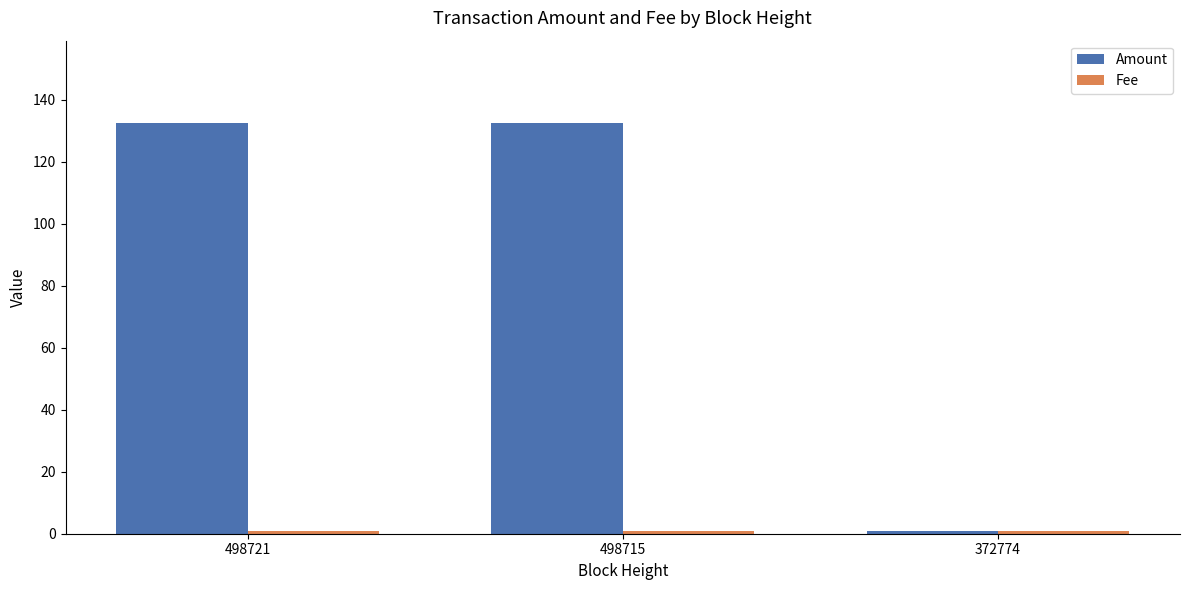

Which series has the largest total across all categories?

Amount